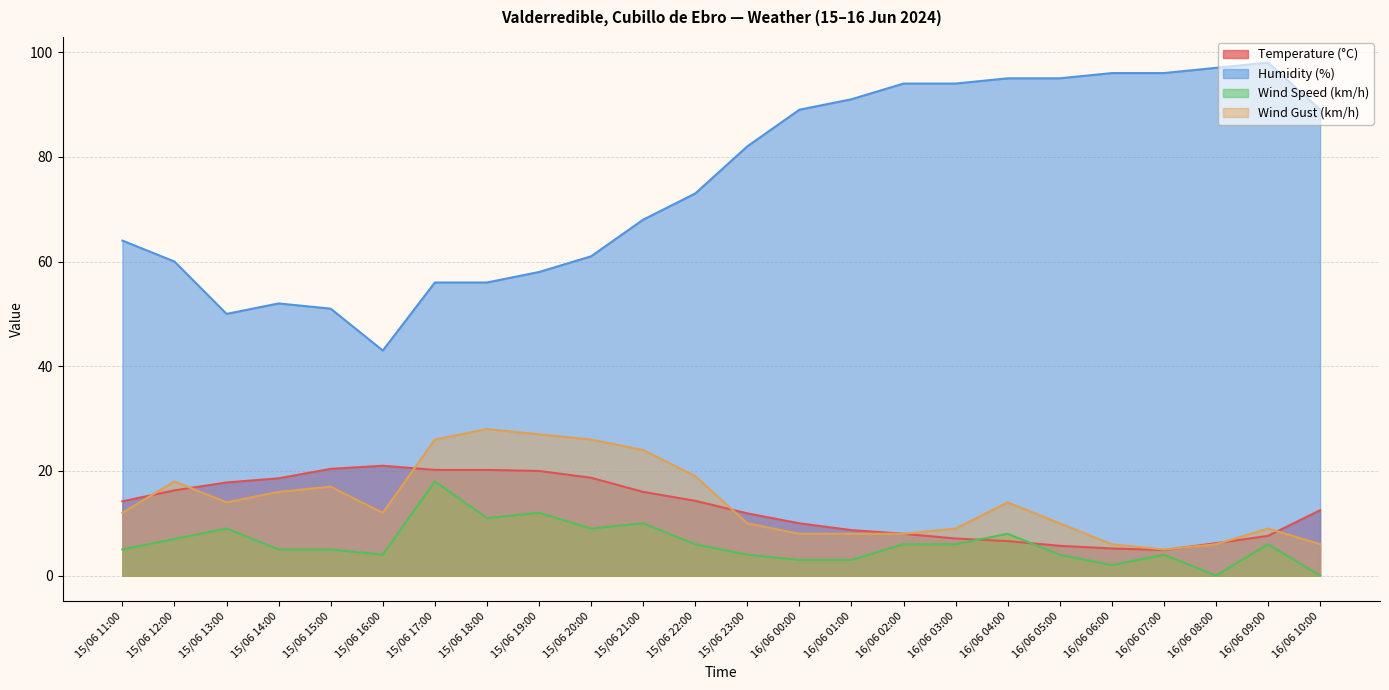

Where do Wind Gust (km/h) and Temperature (°C) first cross each other?

15/06 11:00 and 15/06 12:00